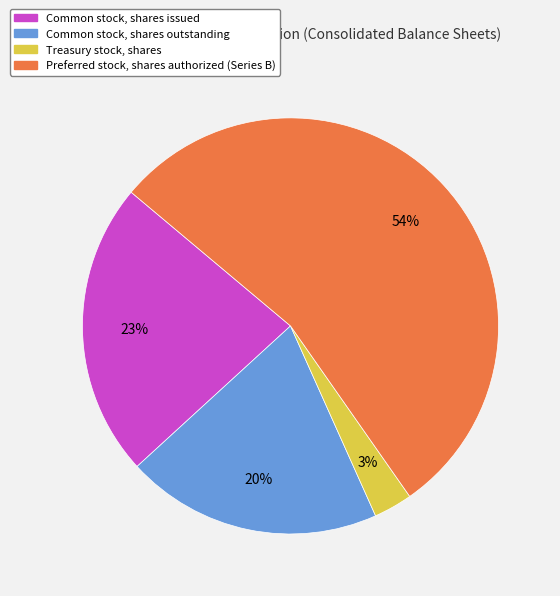

Between Common stock, shares issued and Common stock, shares outstanding, which is larger?

Common stock, shares issued